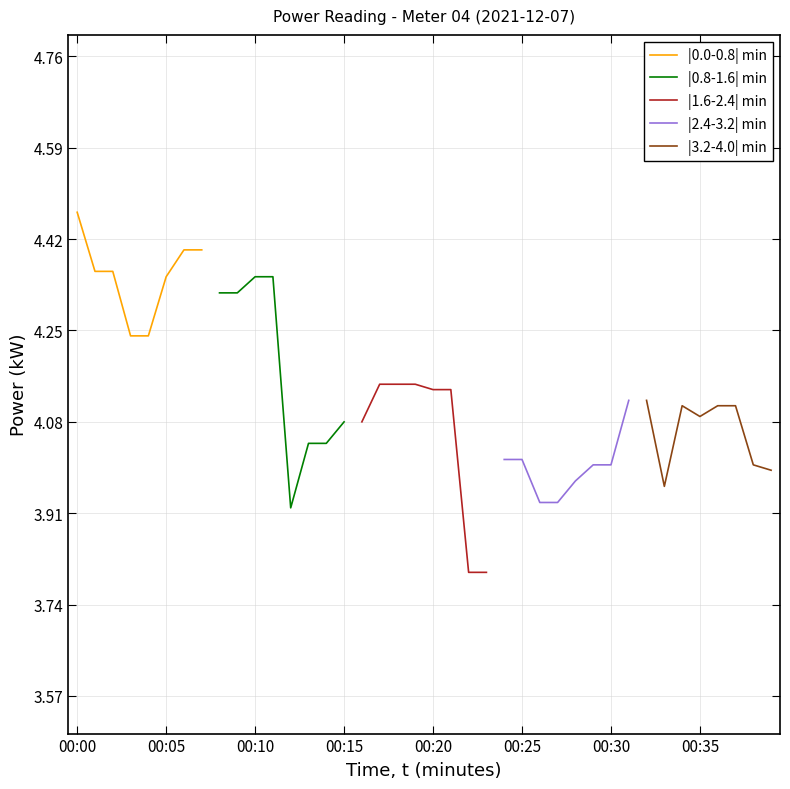

How many distinct data groups are displayed?

5